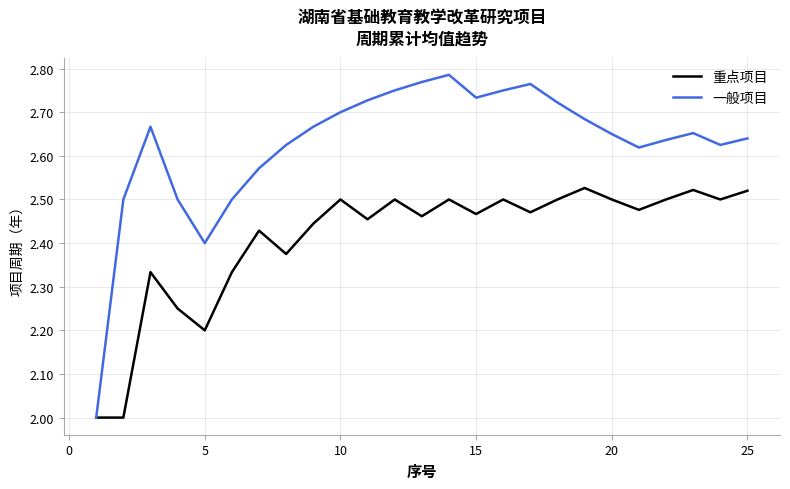

List the series in order of their overall mean, highest first.

一般项目, 重点项目